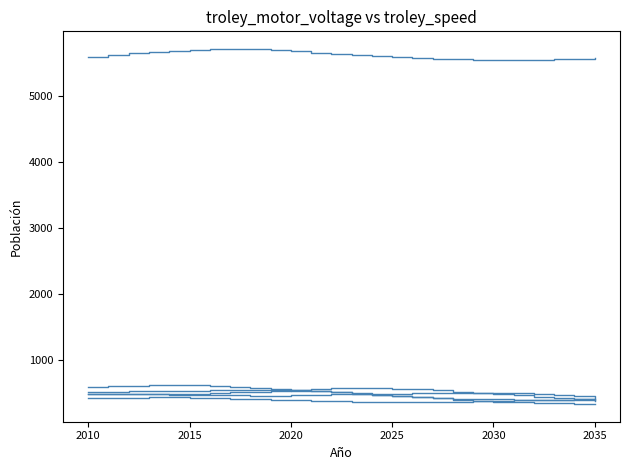

How many lines are shown in the chart?

6